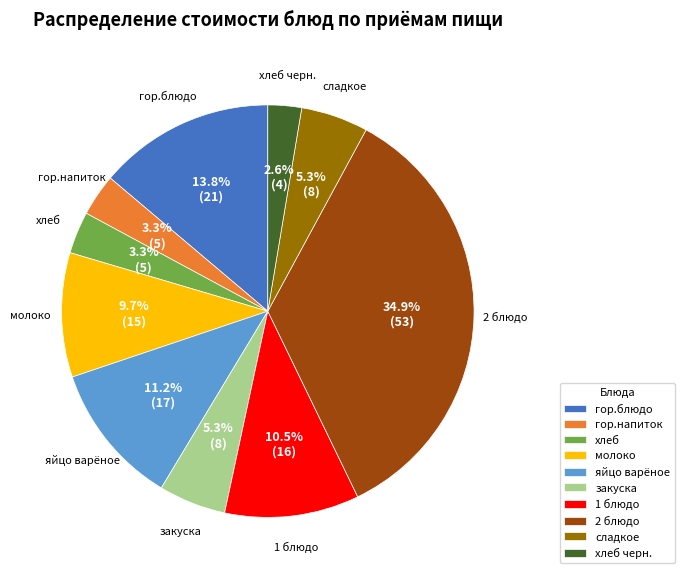

Does сладкое represent more than half of the total?

No